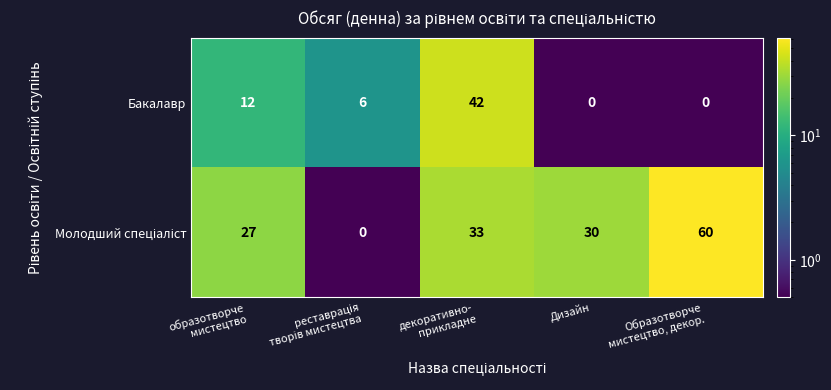

What is the maximum value shown in the chart?

60